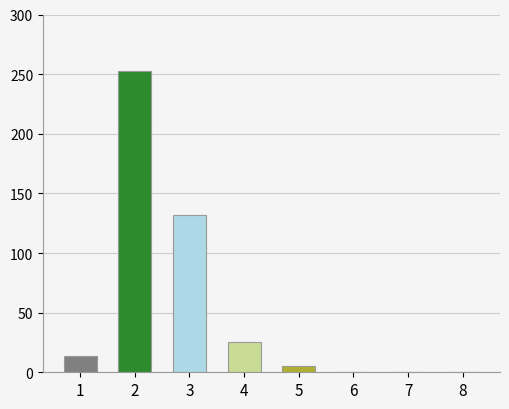

What is the change in value from 2 to 5?

-248